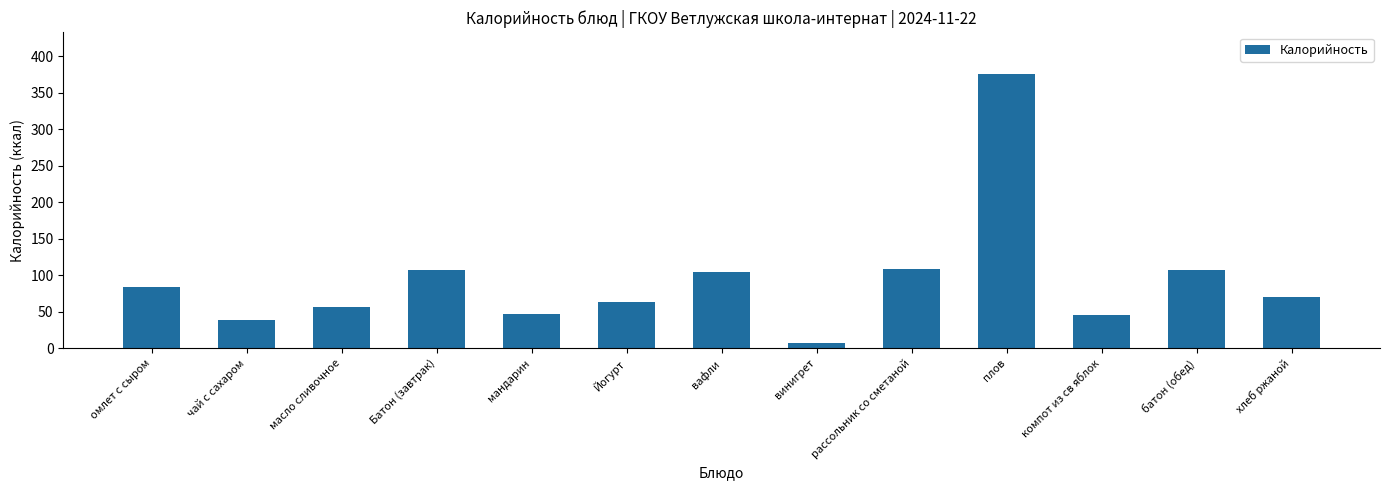

How many values are below 70?

6